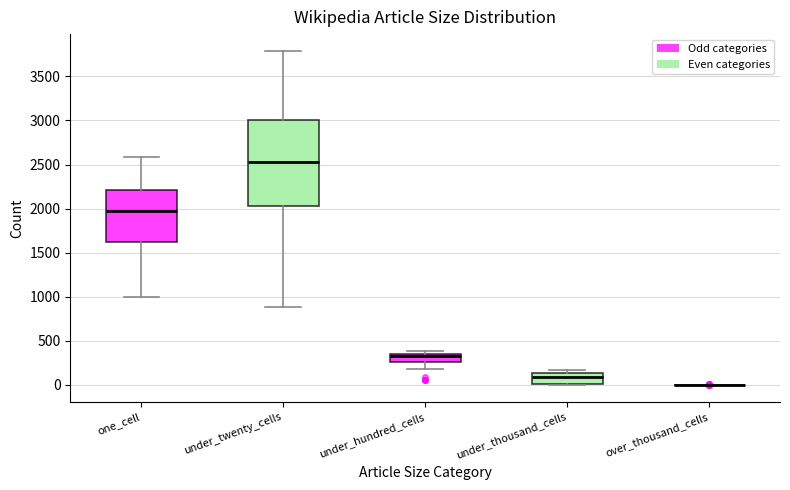

Reading left to right, read every box against the y-axis: the position of its median line, the range the box covers, and the ends of its whiskers. The values are not printed on the chart, so give them approximately, as read against the axis.

one_cell: median 1950, box 1650 to 2200, whiskers 1000 to 2600
under_twenty_cells: median 2550, box 2050 to 3000, whiskers 900 to 3800
under_hundred_cells: median 300, box 250 to 350, whiskers 200 to 400
under_thousand_cells: median 100, box 0 to 150, whiskers 0 to 150 (just above the box's upper edge)
over_thousand_cells: box collapsed to a line at 0, whiskers 0 to 0